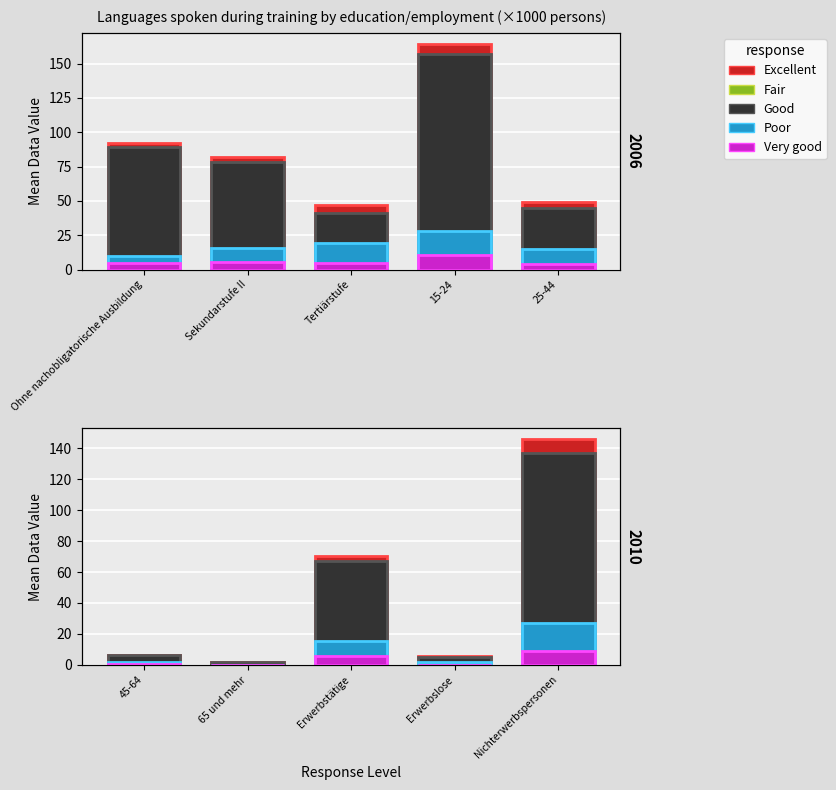

What is the lowest value of the Good series?

1.6